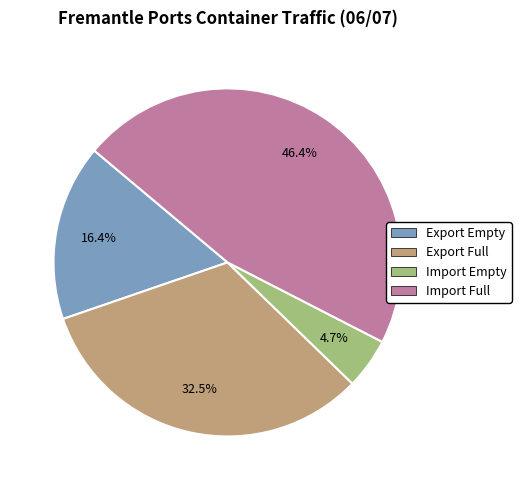

Do Import Full and Import Empty together represent more than half of the pie?

Yes